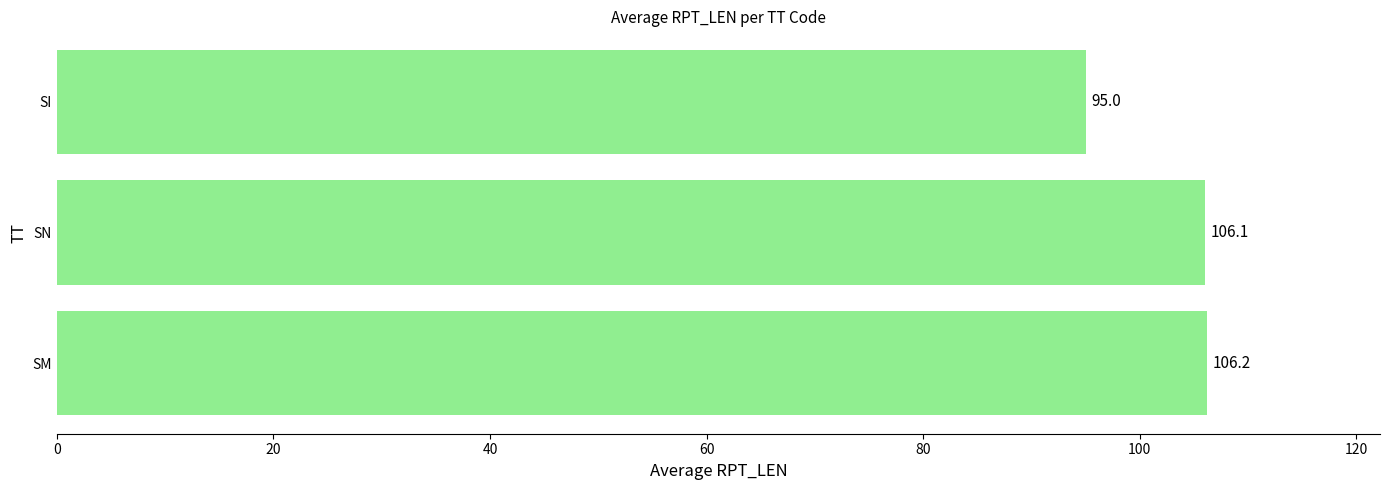

Is it true that the value at SM is 106.2?

True